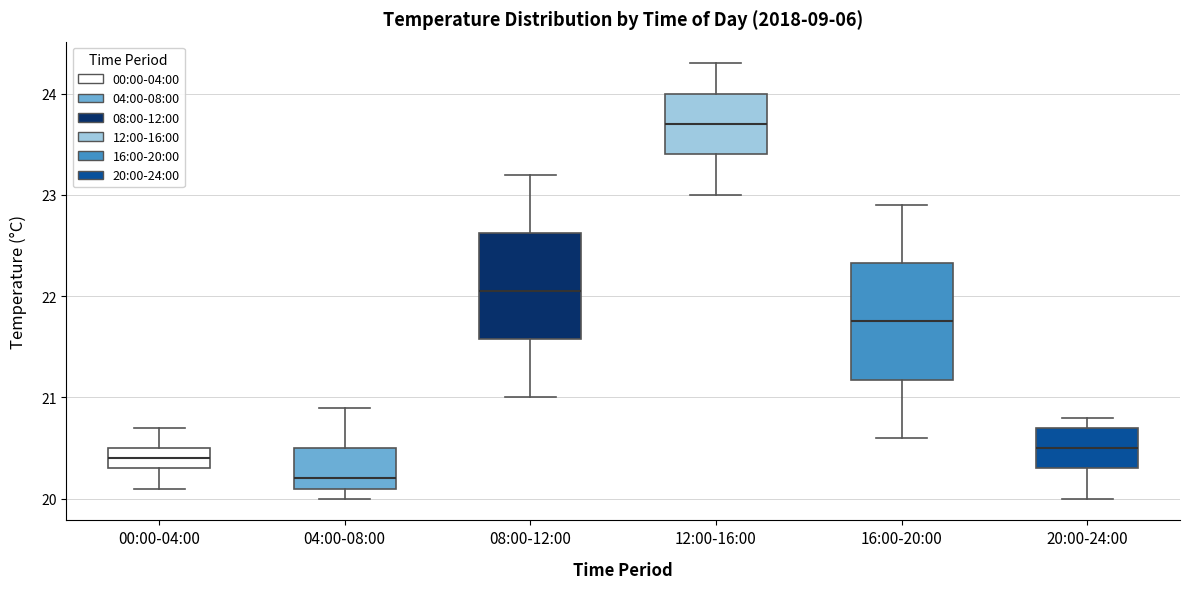

Which box is the tallest, from its lower edge to its upper edge?

16:00-20:00